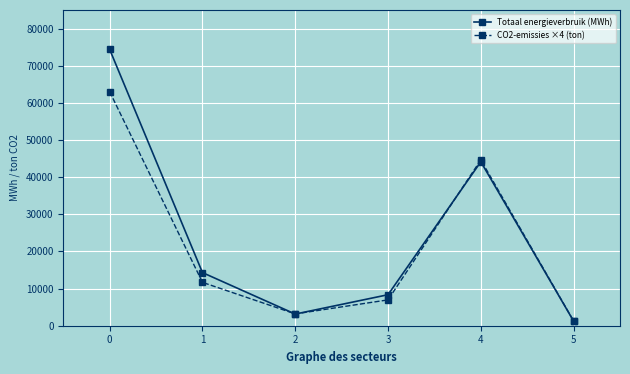

What is the highest value of the CO2-emissies ×4 (ton) series?

63008.3